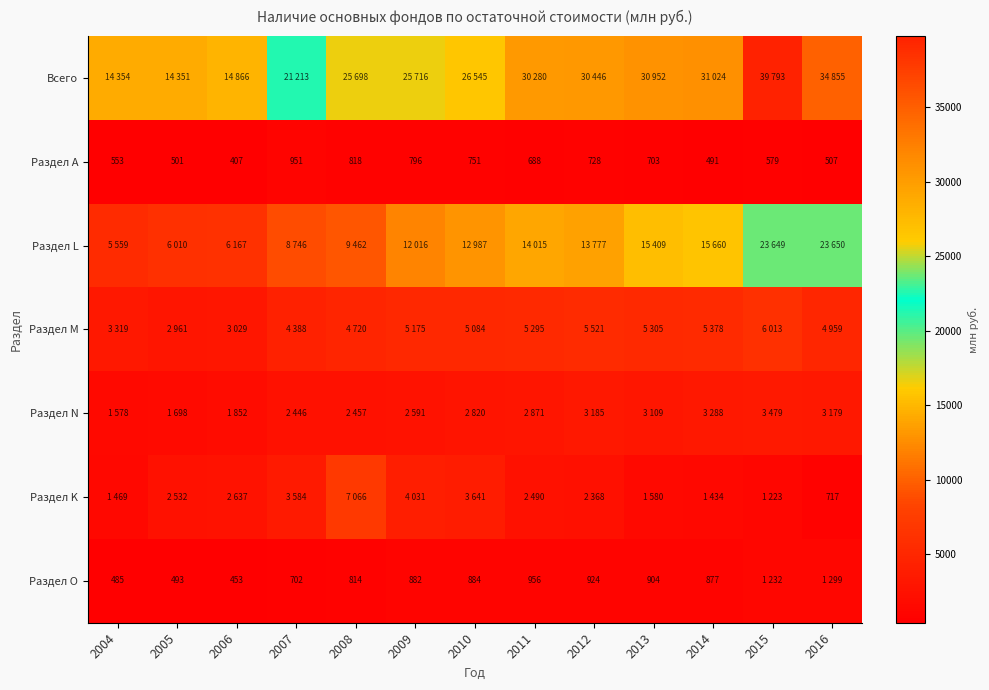

What is the greatest value displayed?

39793